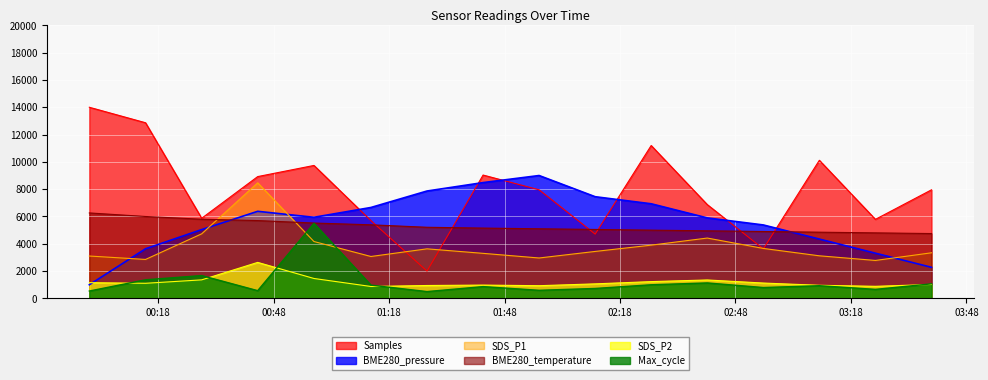

What is the minimum value for BME280_temperature?

4750.0